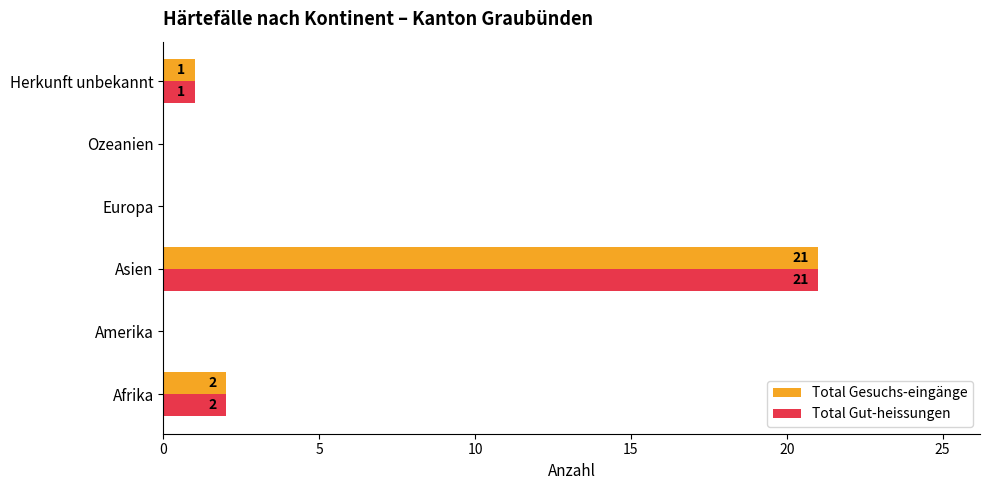

The Total Gut-heissungen series shows 7 at Europa. True or false?

False